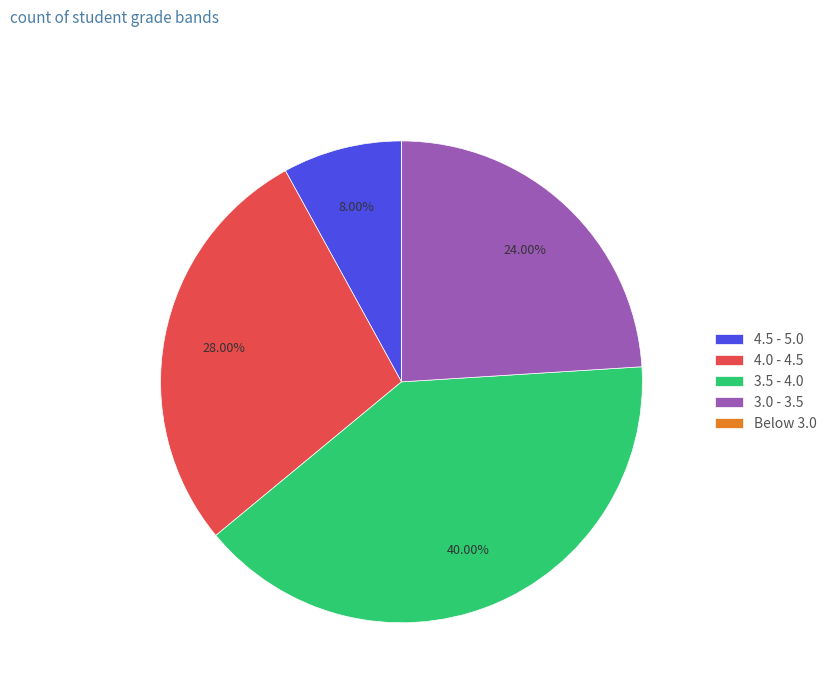

Is the sum of 4.5 - 5.0 and 3.0 - 3.5 greater than half?

No